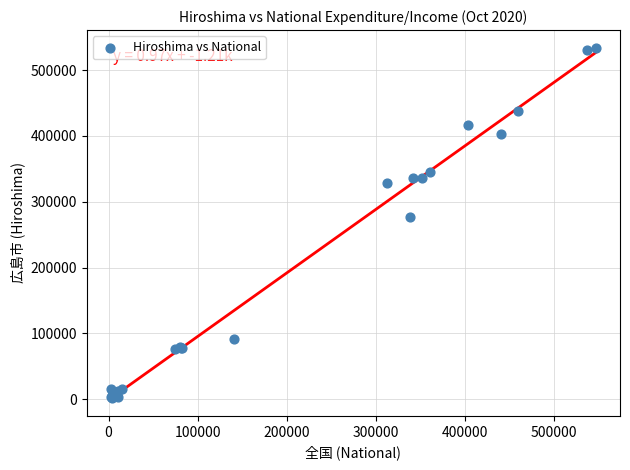

What Y value in the scatter plot is closest to 268023?

277078